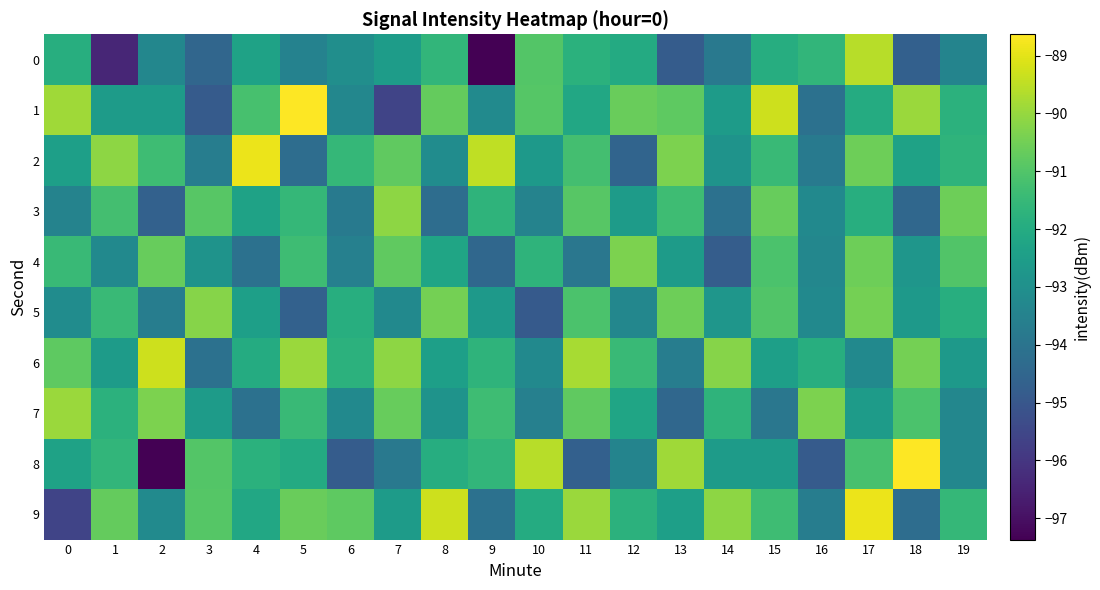

List the series in order of their peak value, highest first.

1, 8, 2, 9, 6, 0, 7, 3, 5, 4